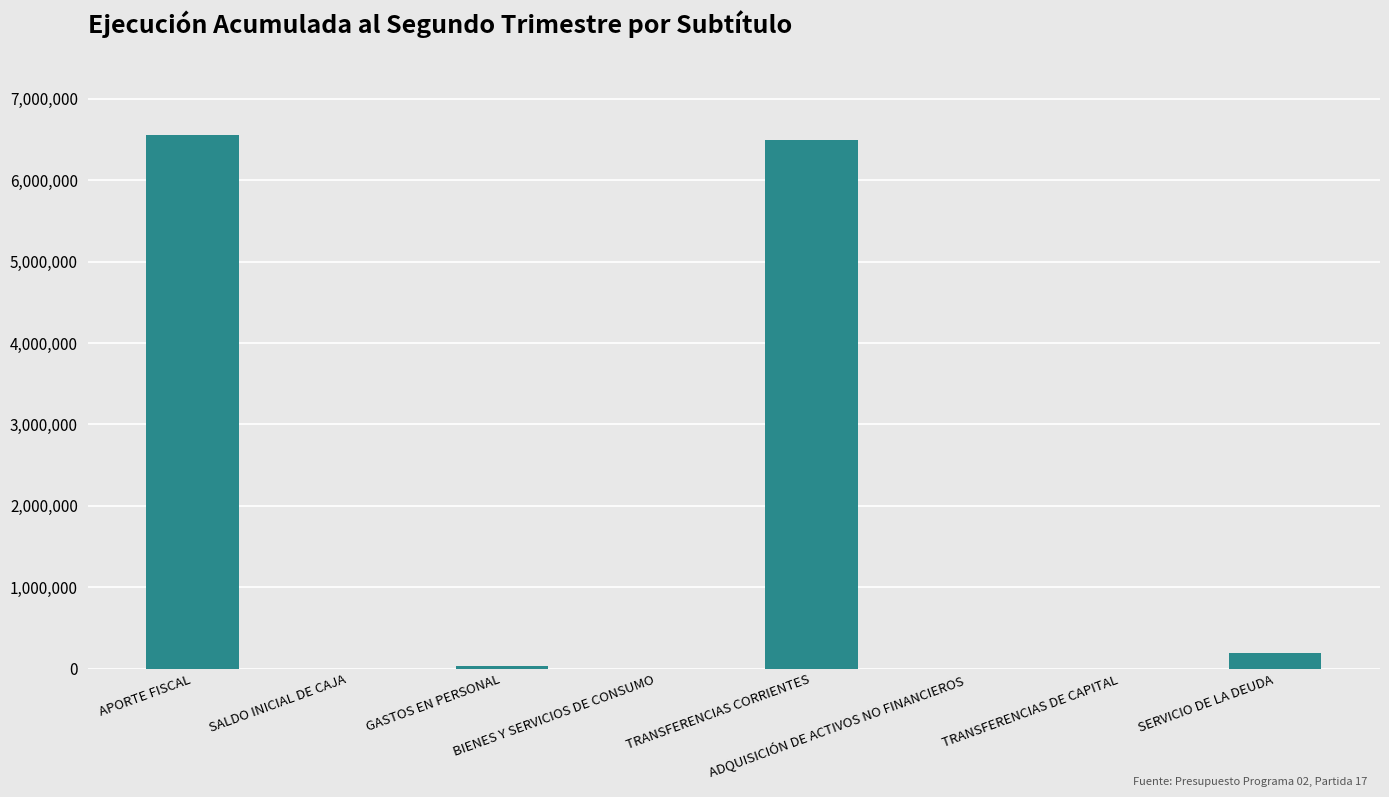

What is the greatest value displayed?

6553554